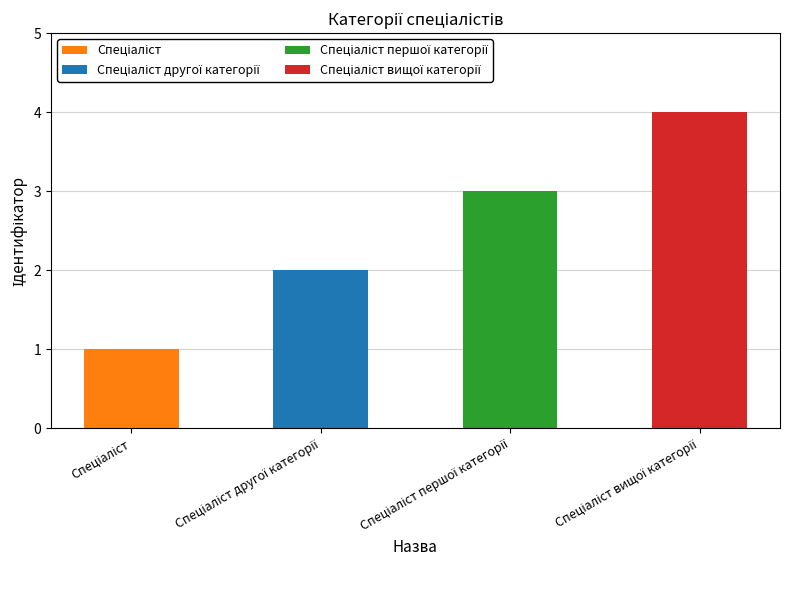

The chart shows a value of 3 at Спеціаліст першої категорії. True or false?

True